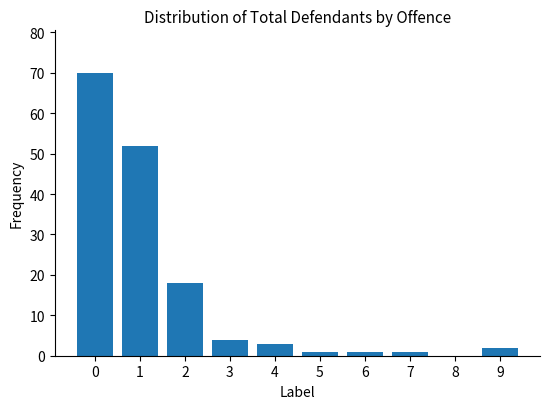

What is the greatest value displayed?

70